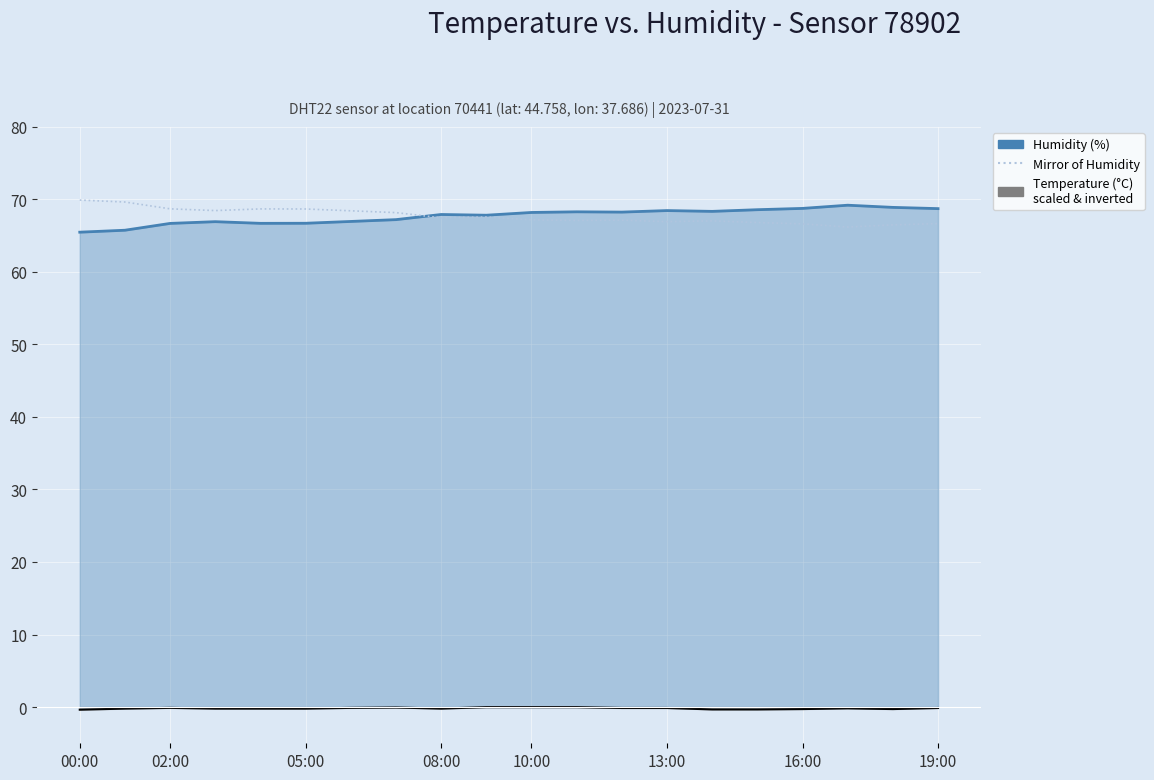

At how many categories does at least one series exceed 23?

20